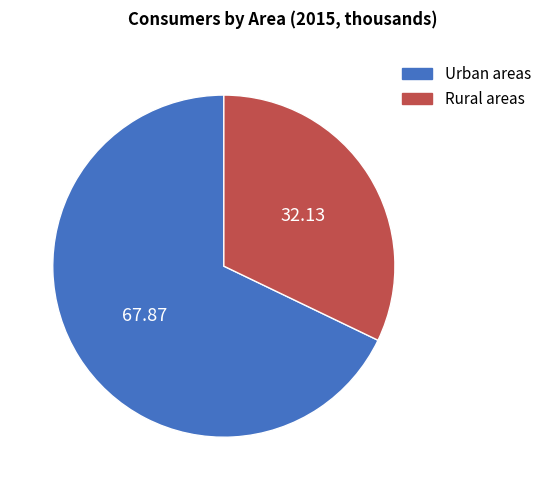

Which has a higher value, Urban areas or Rural areas?

Urban areas